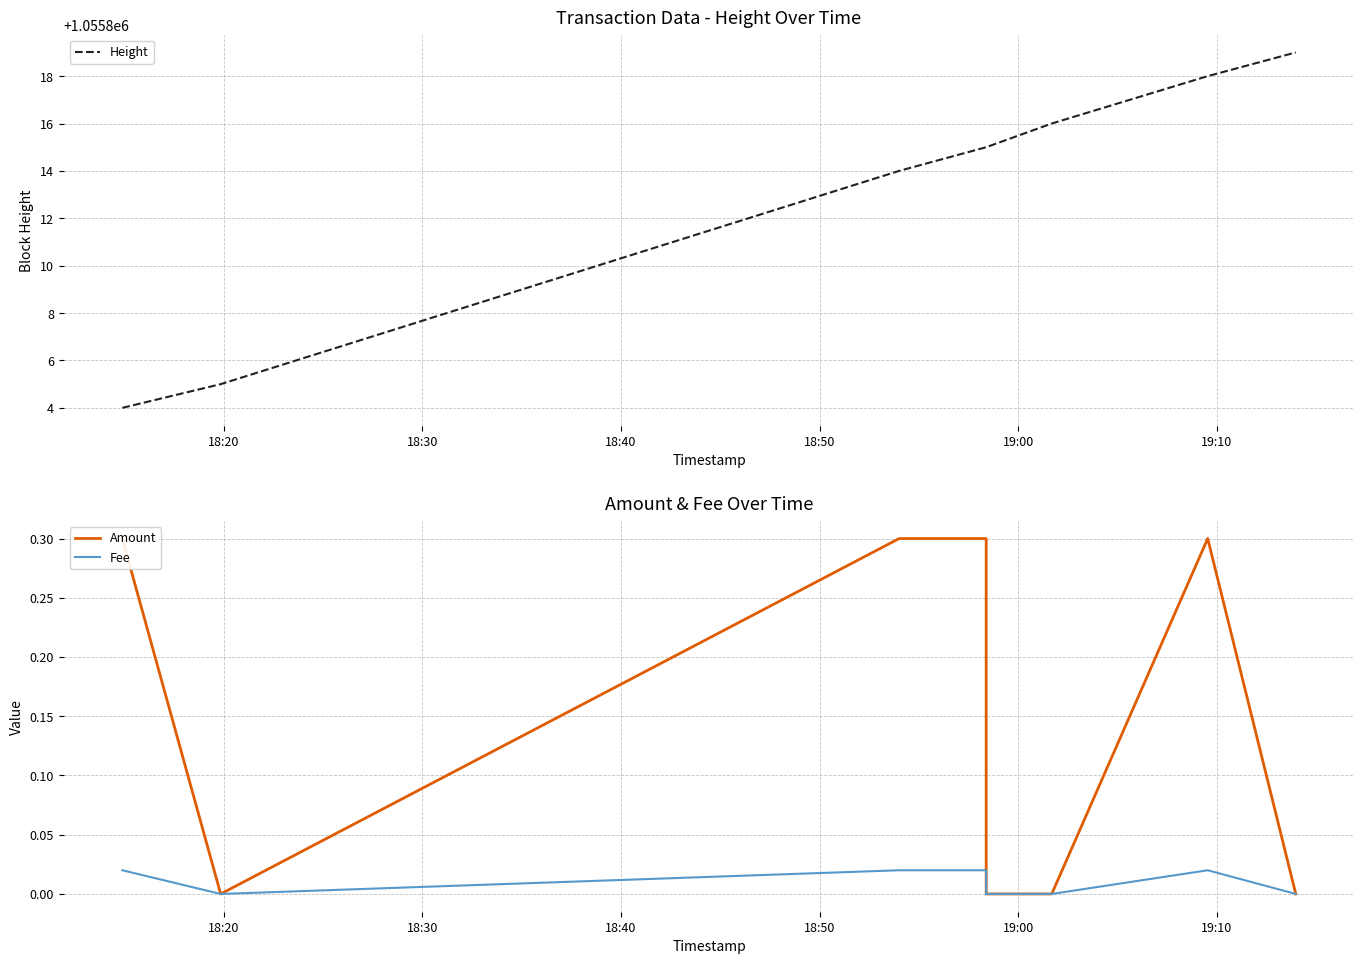

What is the value of the Height point at the 5th from the left?

1055815.0